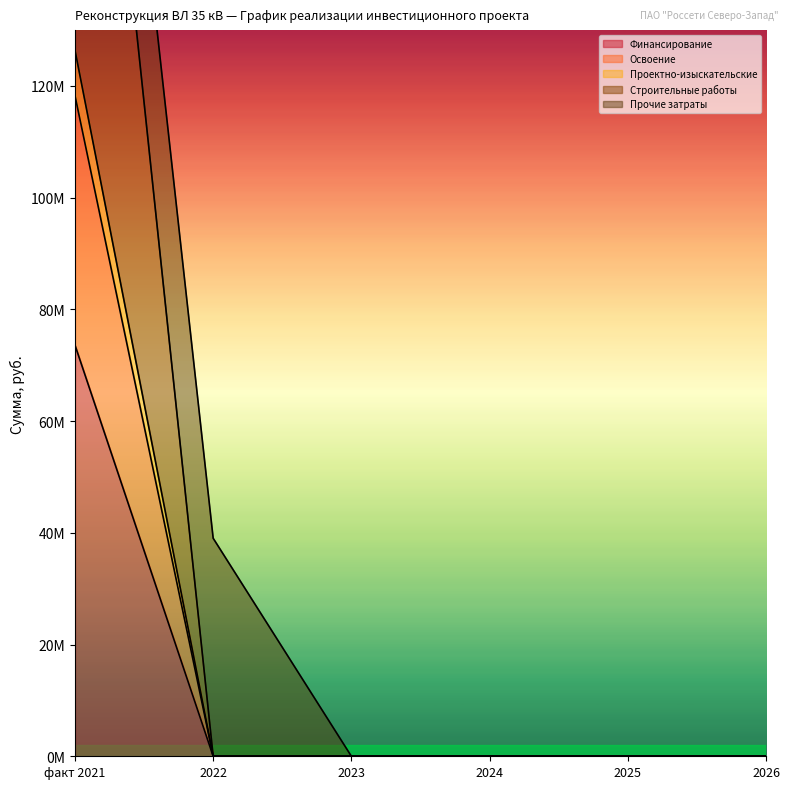

True or false: Освоение and Проектно-изыскательские intersect in this chart.

False